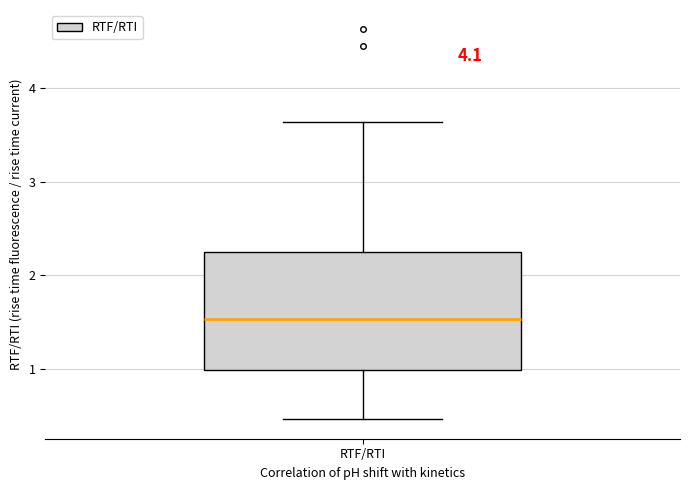

Where does the upper whisker of the box for RTF/RTI end on the y-axis? The values are not printed on the chart, so give them approximately, as read against the axis.

3.6